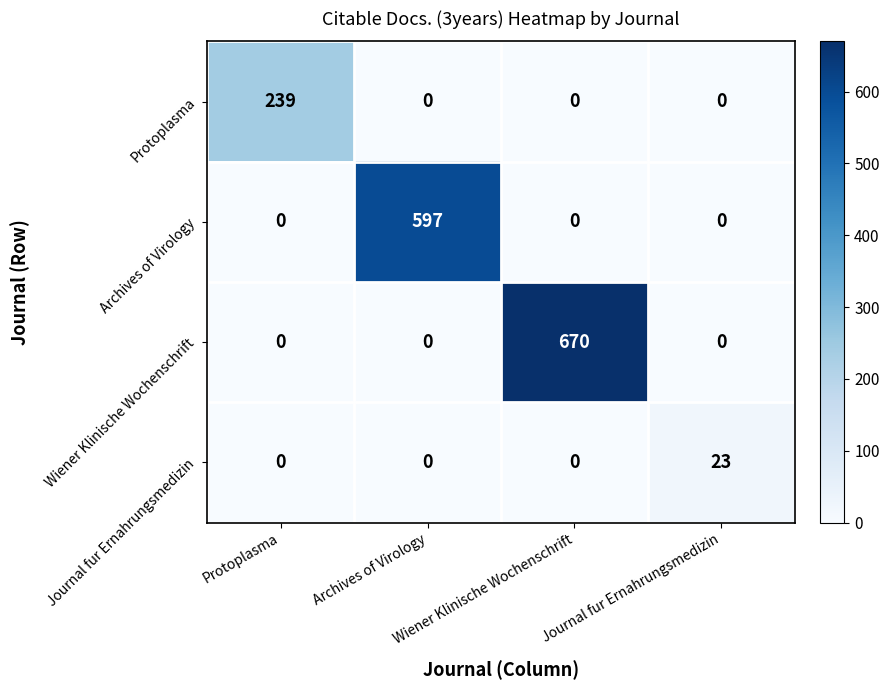

What is the total value across all series at Archives of Virology?

597